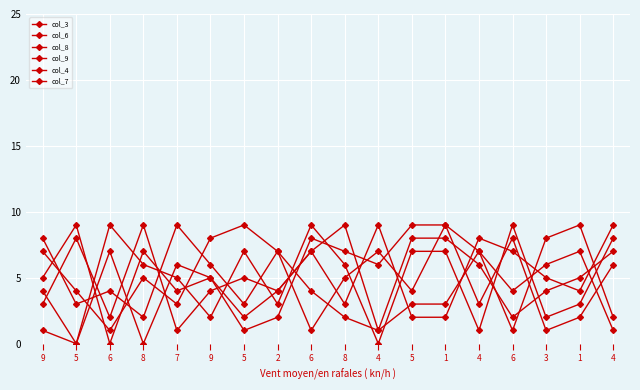

True or false: col_6 has a value of 2 at 6.

True